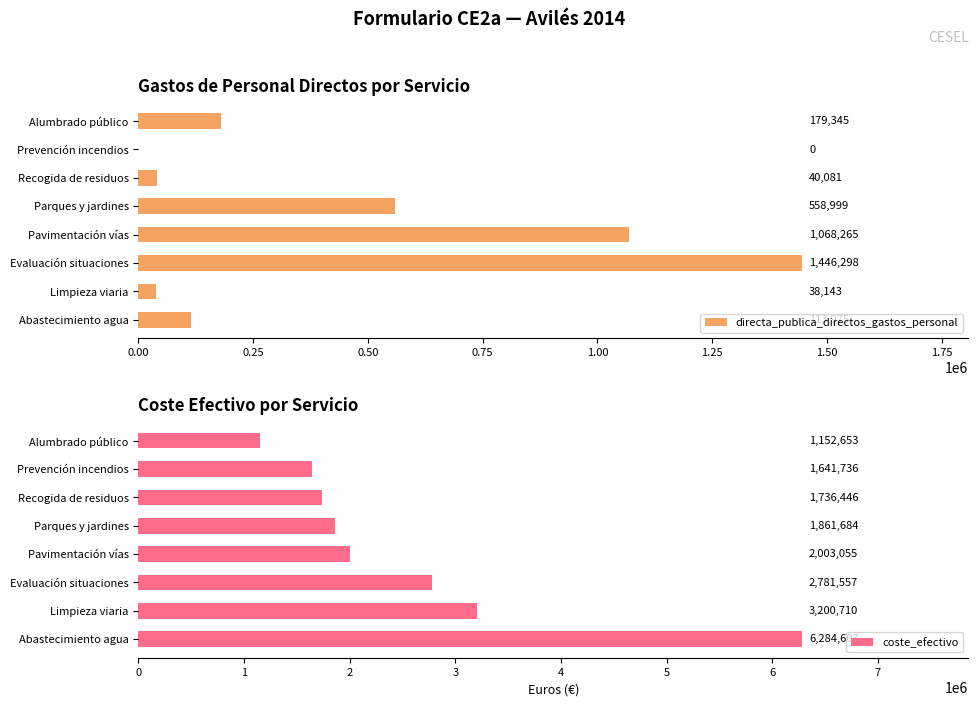

The coste_efectivo series shows 1250546.6 at Parques y jardines. True or false?

False